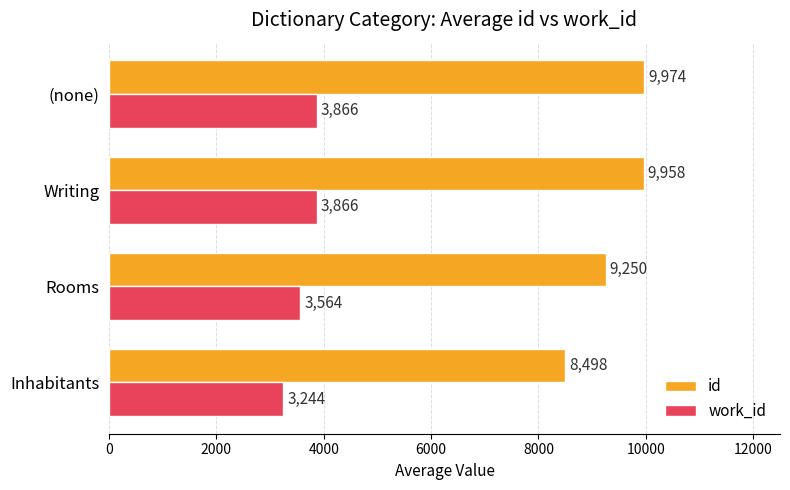

What is the sum of the work_id values at Writing and (none)?

7732.0